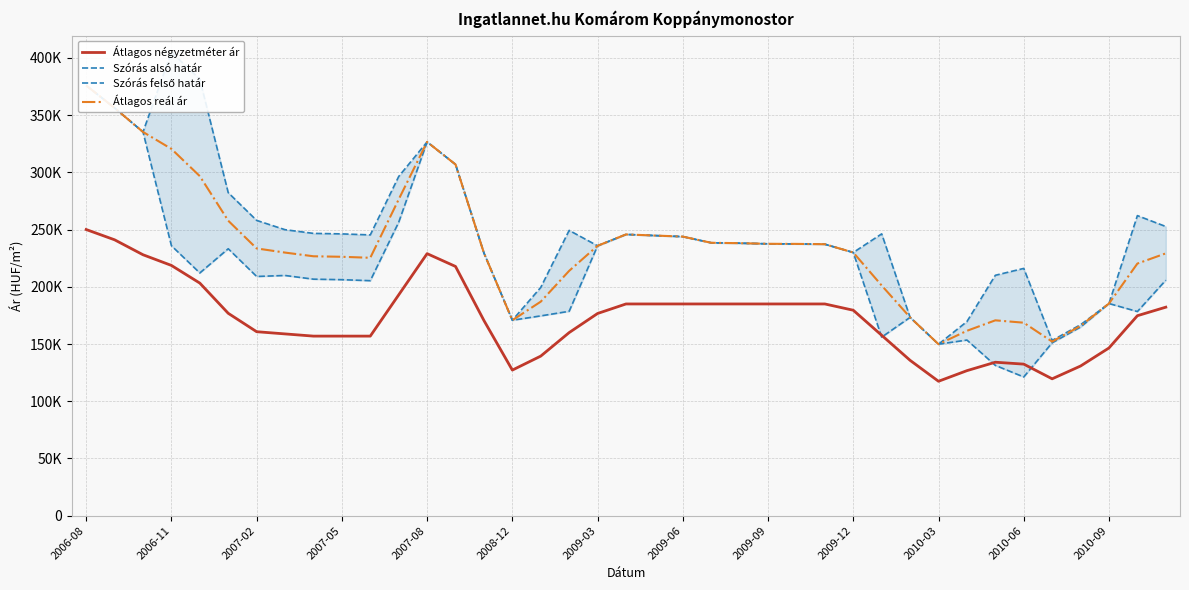

How many values in the Átlagos négyzetméter ár series are below 176667?

19